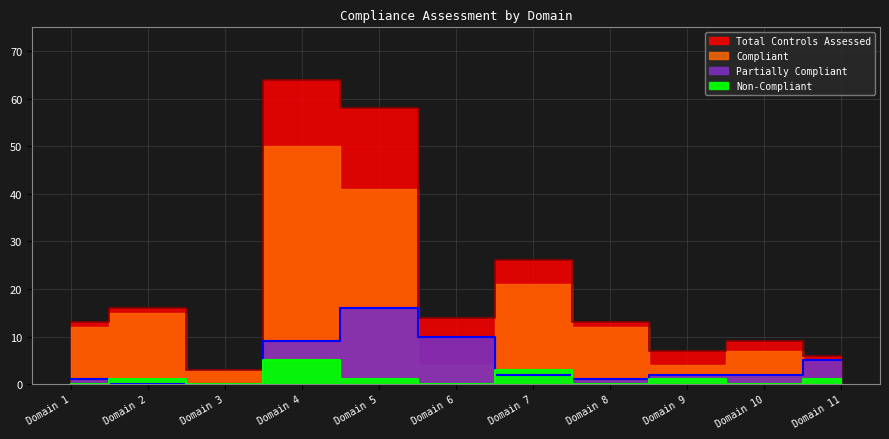

Between Domain 3 and Domain 7, which is larger?

Domain 7